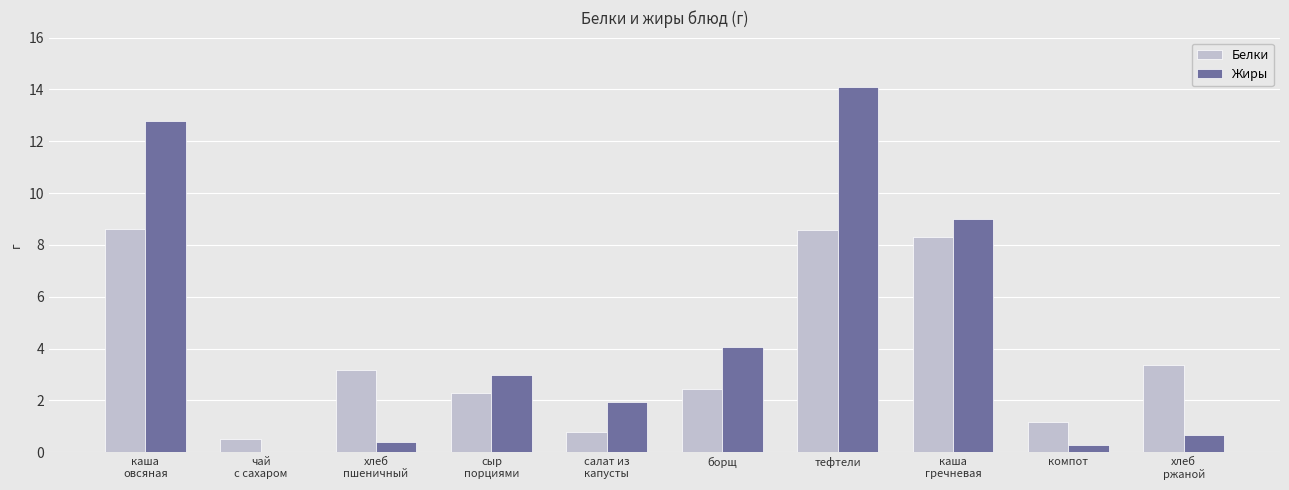

At which category is the sum across all series the highest?

тефтели